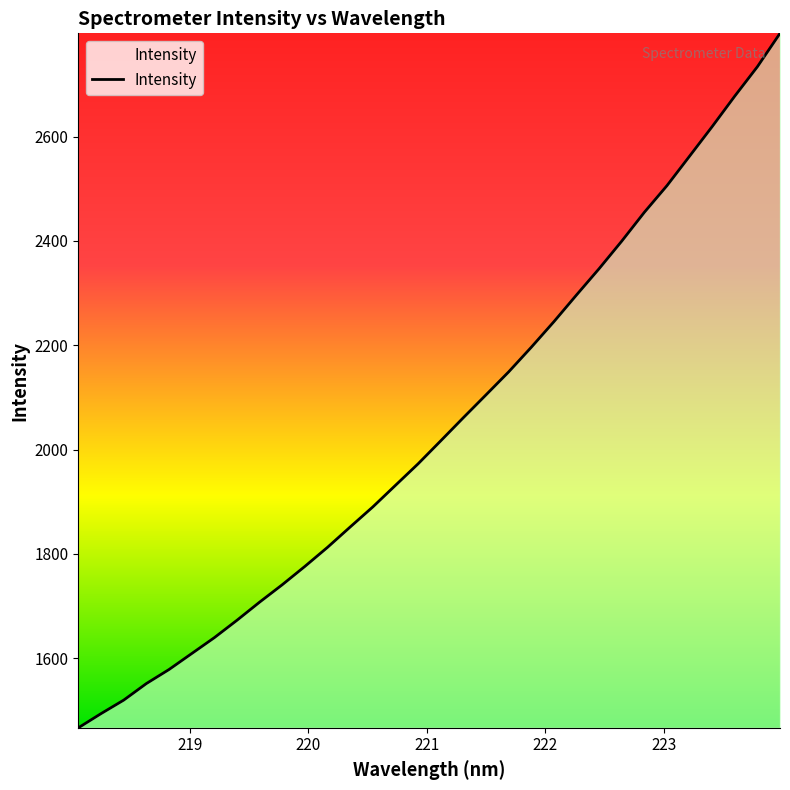

What is the difference between the maximum and minimum values?

1331.3